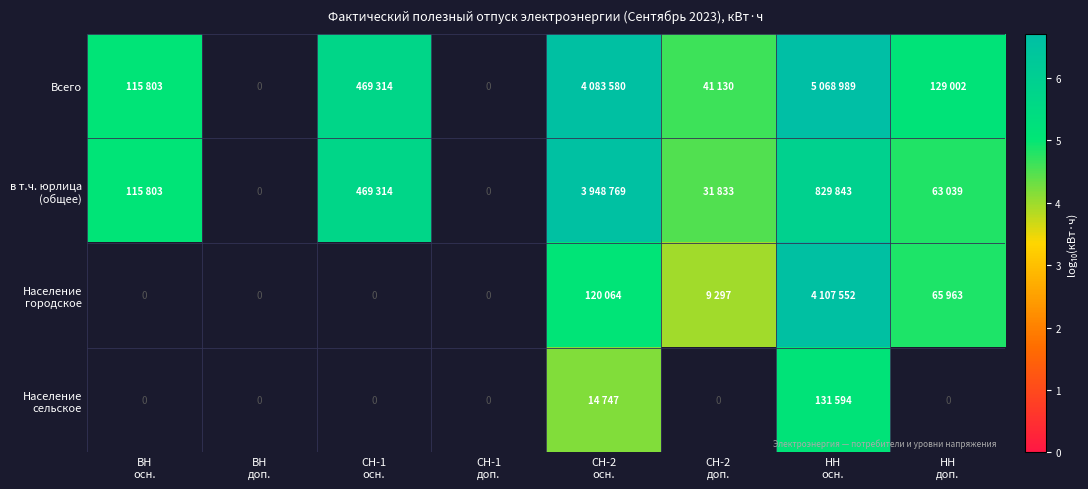

How many distinct data groups are displayed?

4